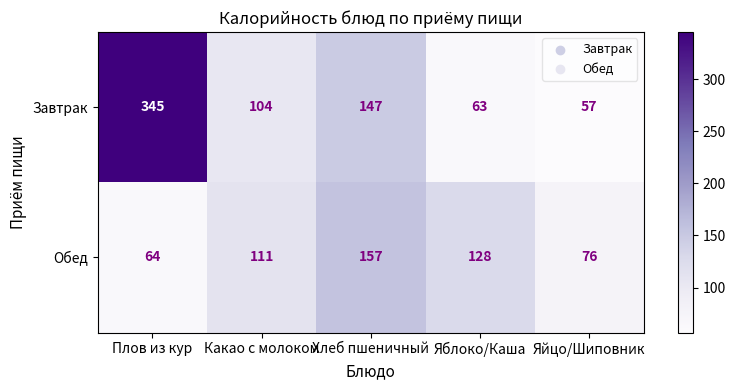

Rank the series by their maximum value, from highest to lowest.

Завтрак, Обед